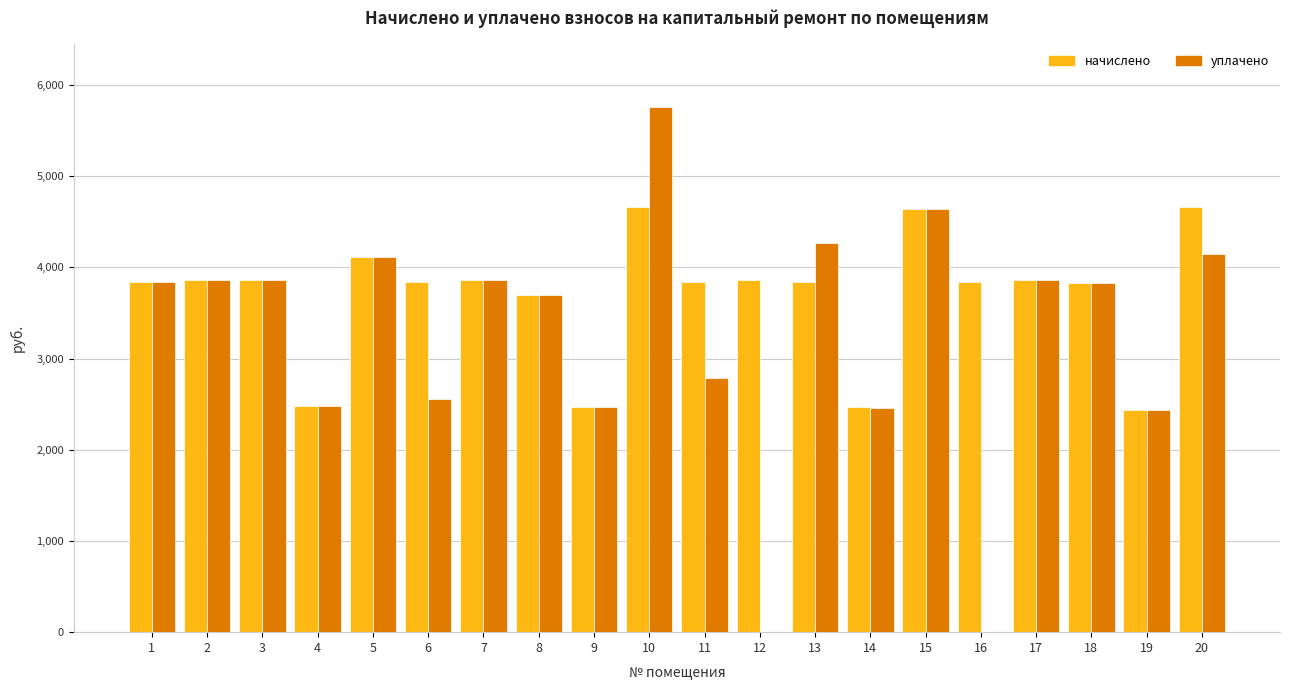

Which category has the highest value across all series?

10